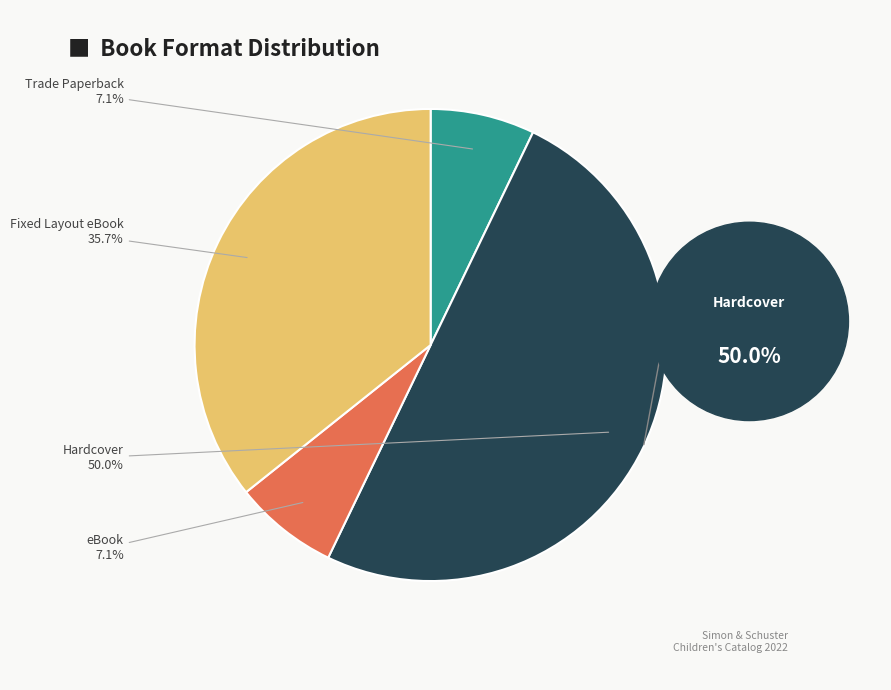

Is the sum of eBook and Fixed Layout eBook greater than half?

No